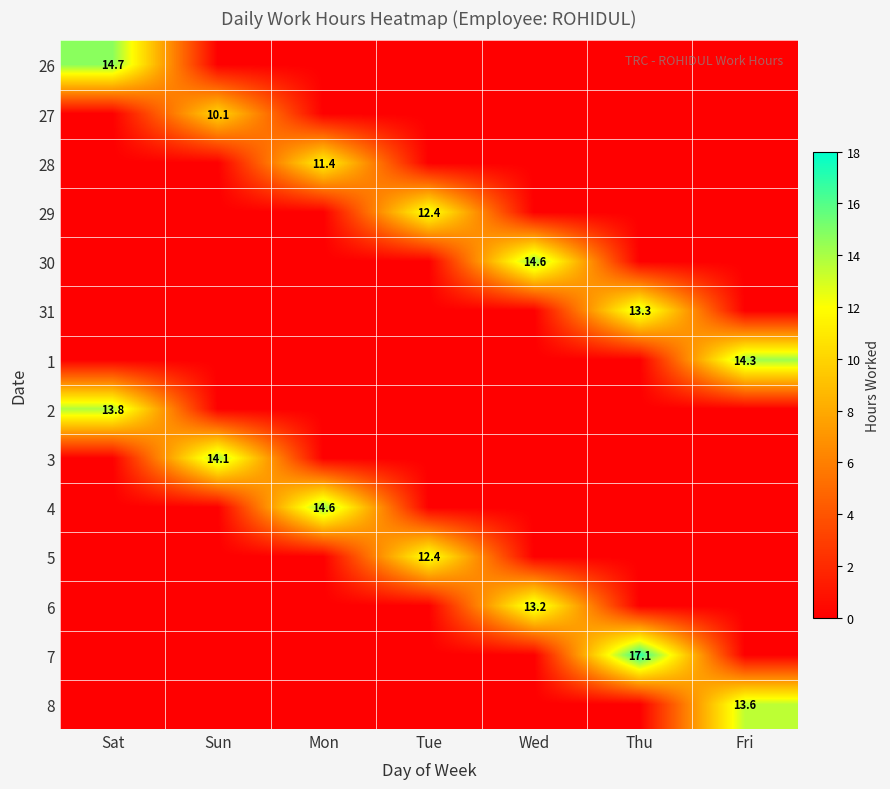

At how many categories does at least one series exceed 3?

7